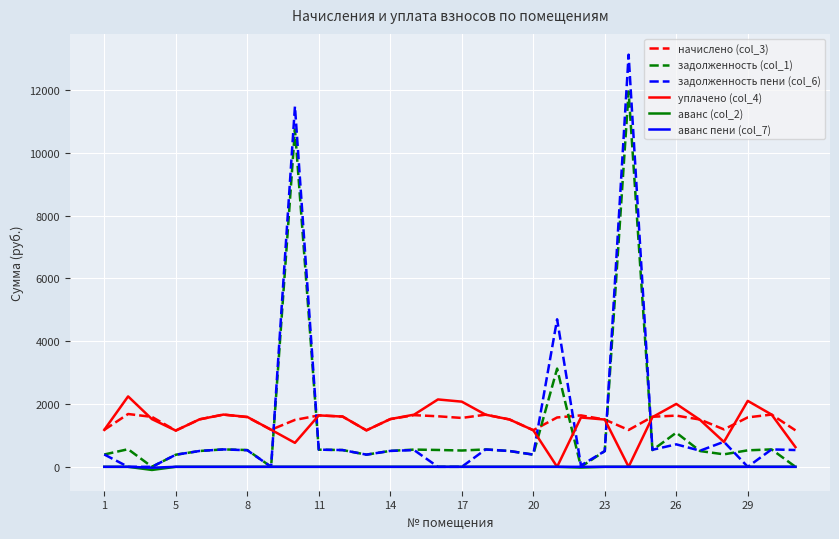

Which series ends up on top after the final intersection of начислено (col_3) and задолженность (col_1)?

начислено (col_3)